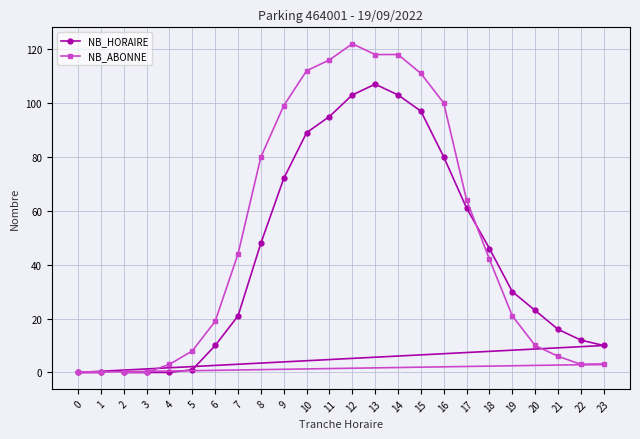

Which series has the largest total across all categories?

NB_ABONNE